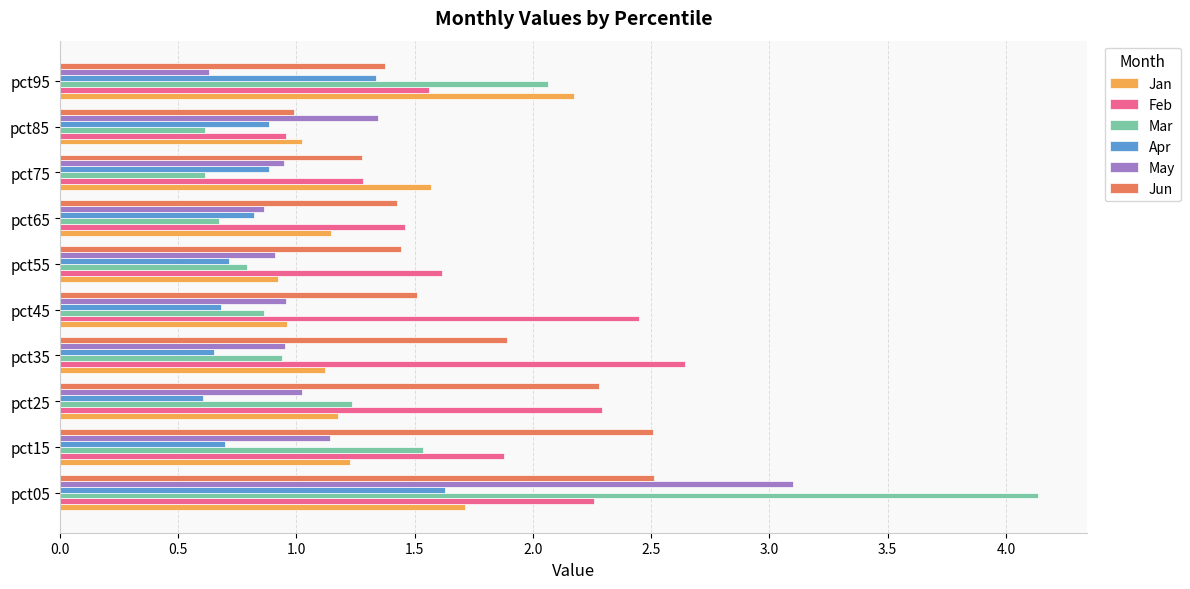

Is it true that Jan equals 1.7 at pct15?

False